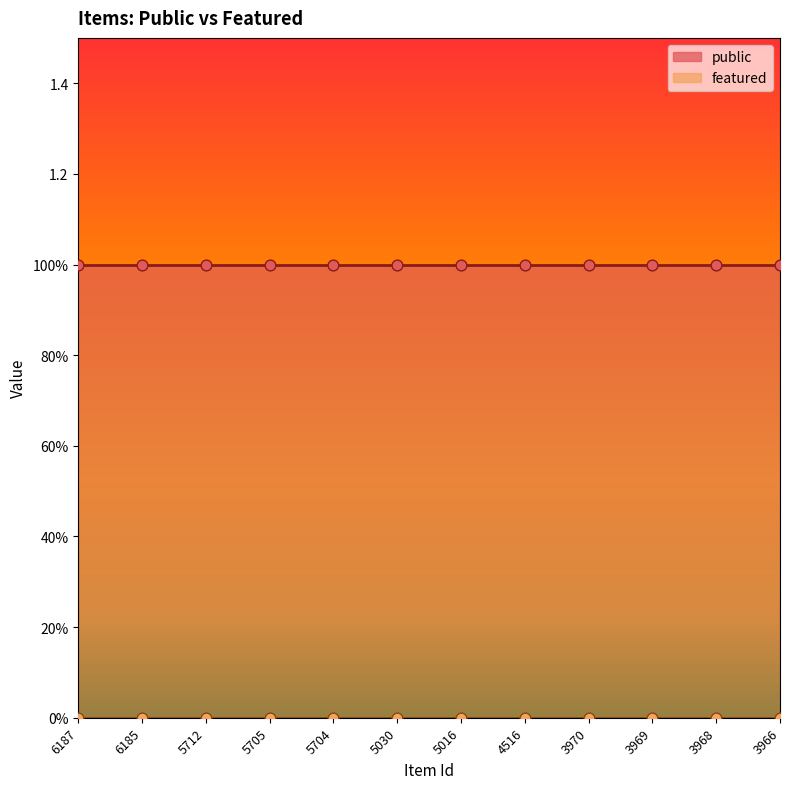

Which series has the largest Y range (max minus min)?

public